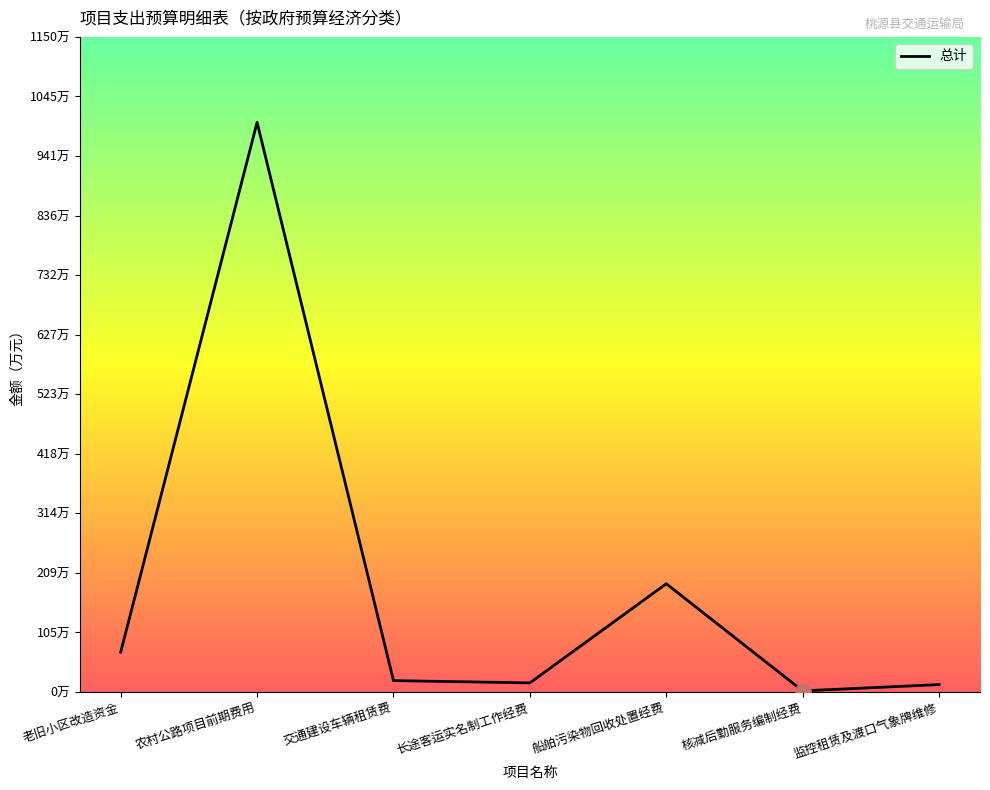

Approximately how many times larger is the value at 农村公路项目前期费用 compared to 老旧小区改造资金?

14.3